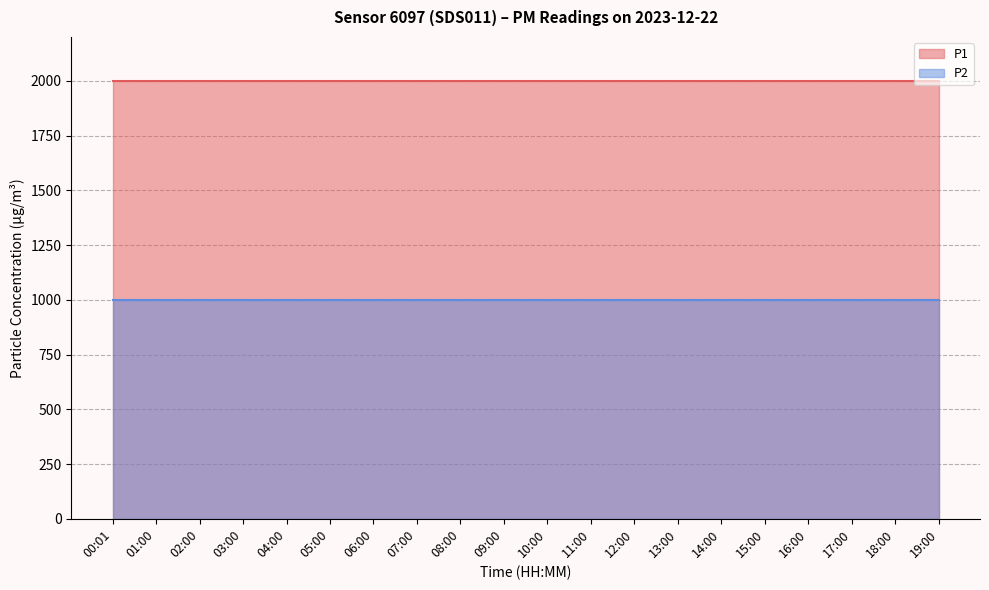

The P2 series shows 999.9 at 12:00. True or false?

True